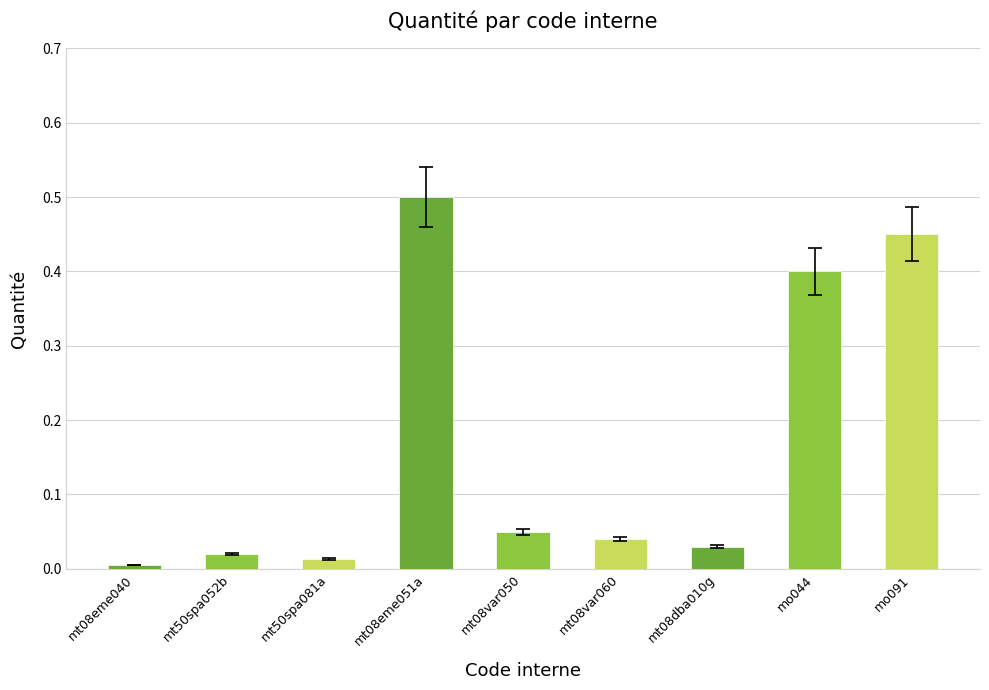

True or false: the data shows 0.0 at mt08dba010g.

True